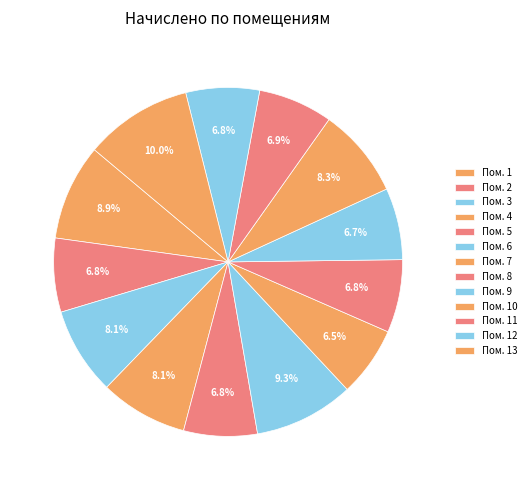

How many slices are in this pie chart?

13